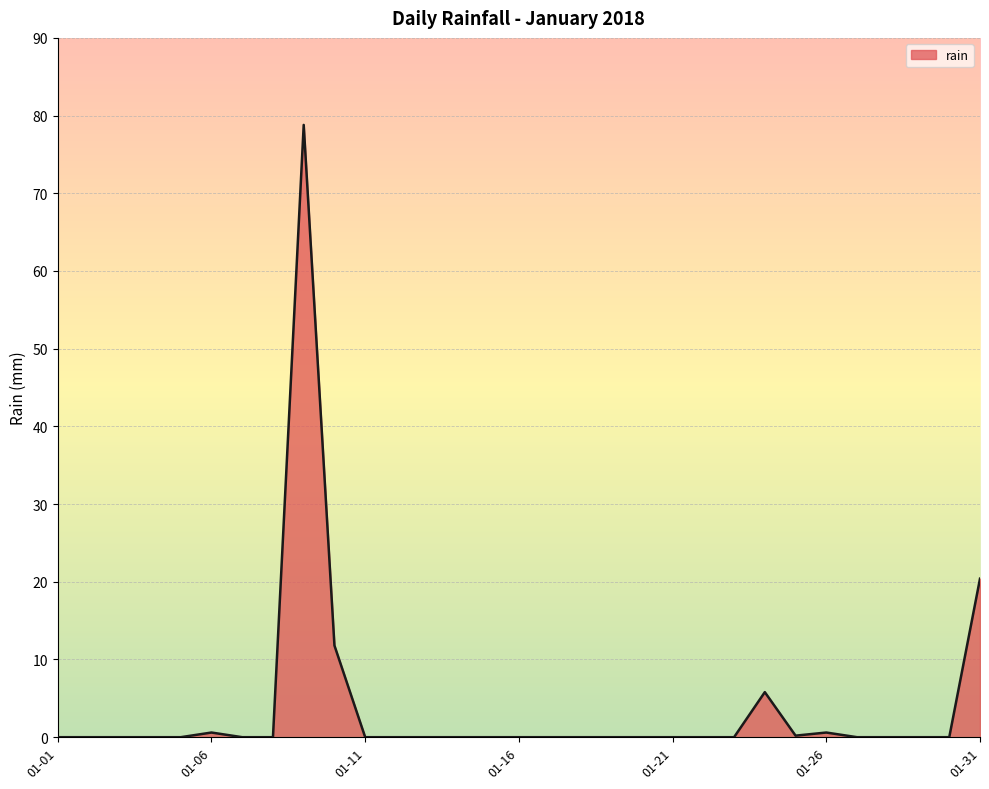

What is the difference between the maximum and minimum values?

78.8